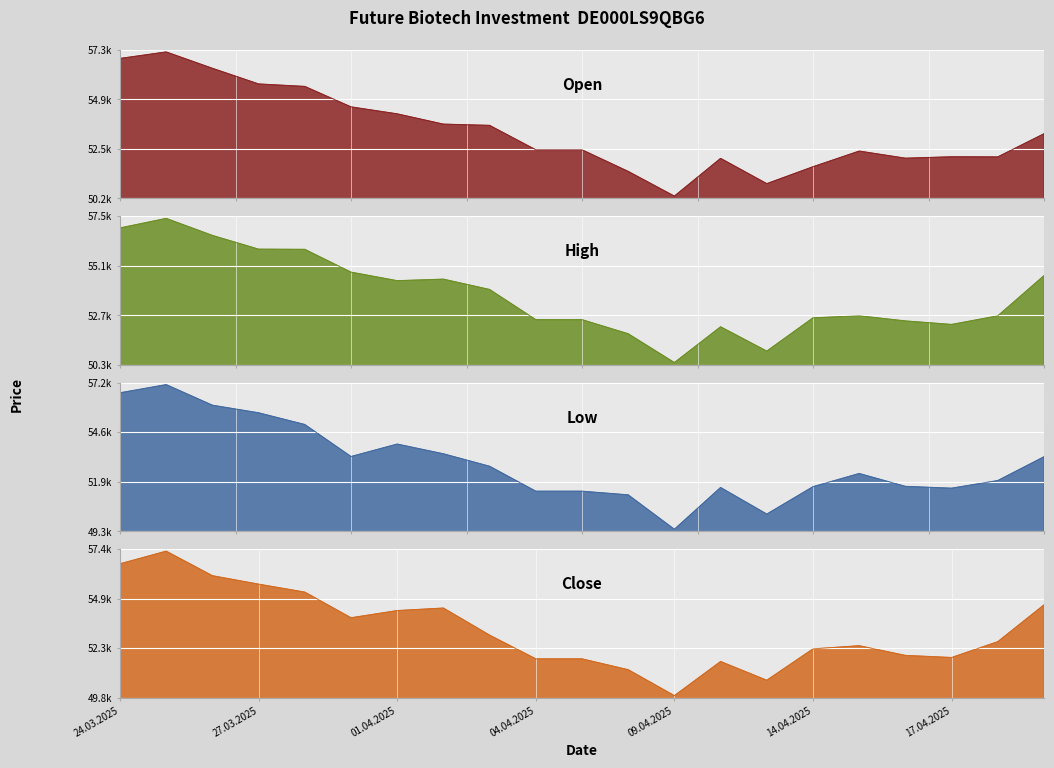

At how many categories does at least one series exceed 51088?

19